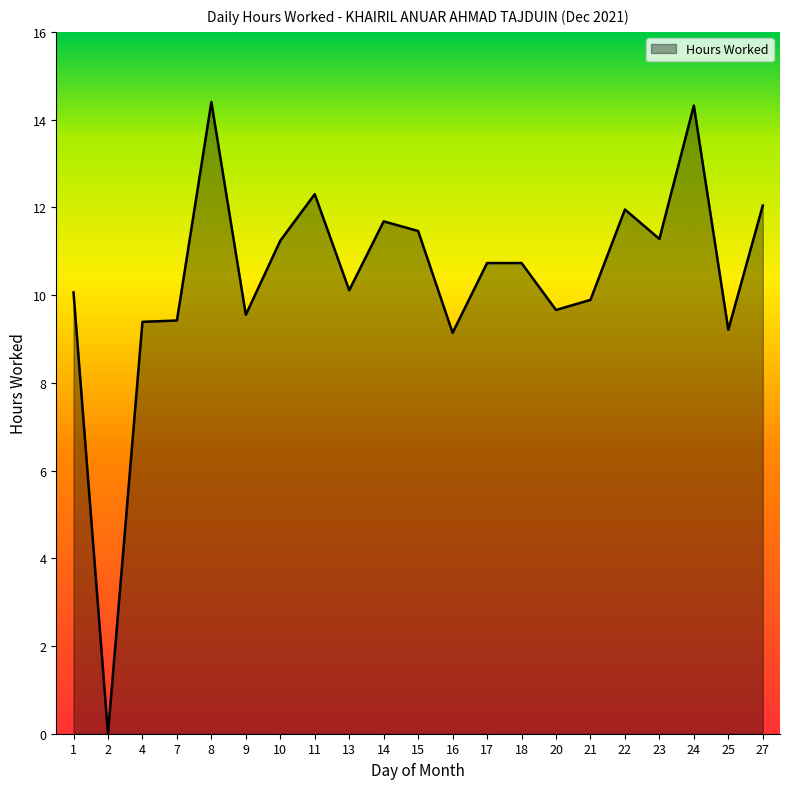

Approximately how many times larger is the value at 23 compared to 18?

1.1